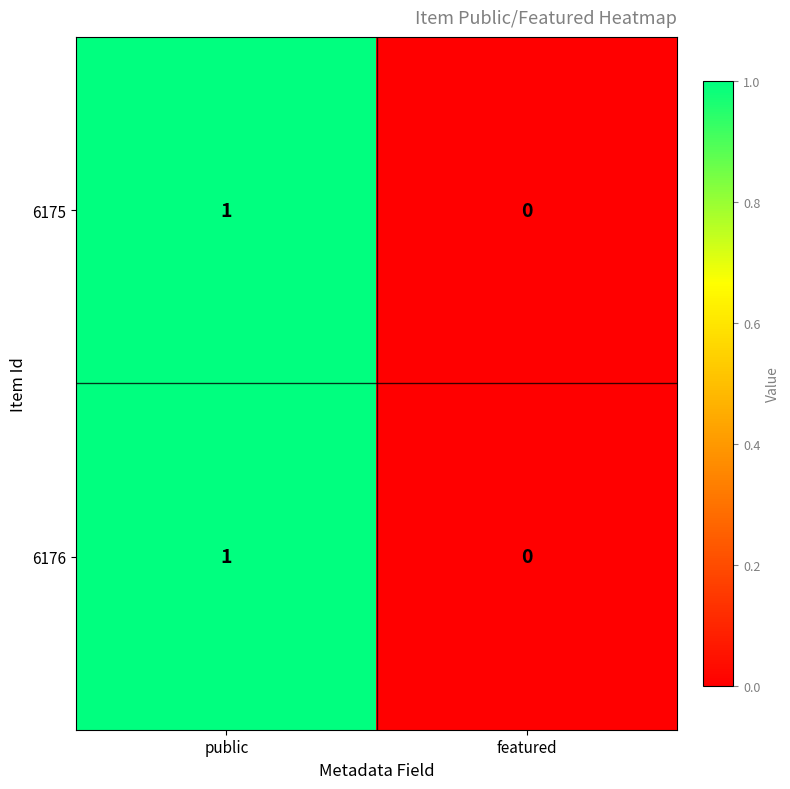

The value of 6176 at public is 1. True or false?

True